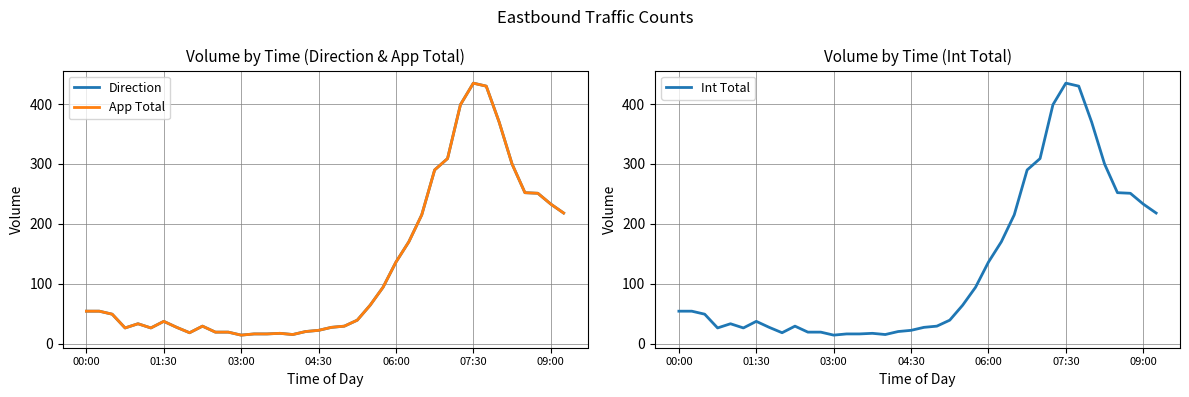

Reading left to right, transcribe all the data shown in this chart.

Direction: 54	54	49	26	33	26	37	27	18	29	19	19	14	16	16	17	15	20	22	27	29	39	64	94	136	170	215	290	309	399	435	430	370	300	252	251	233	218
App Total: 54	54	49	26	33	26	37	27	18	29	19	19	14	16	16	17	15	20	22	27	29	39	64	94	136	170	215	290	309	399	435	430	370	300	252	251	233	218
Int Total: 54	54	49	26	33	26	37	27	18	29	19	19	14	16	16	17	15	20	22	27	29	39	64	94	136	170	215	290	309	399	435	430	370	300	252	251	233	218